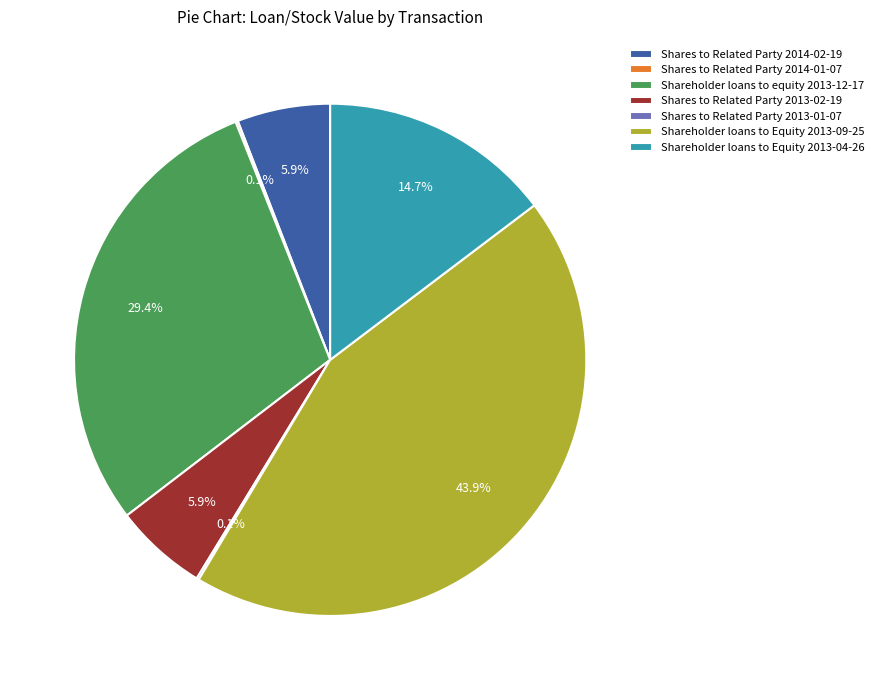

Does Shares to Related Party 2013-02-19 represent more than half of the total?

No